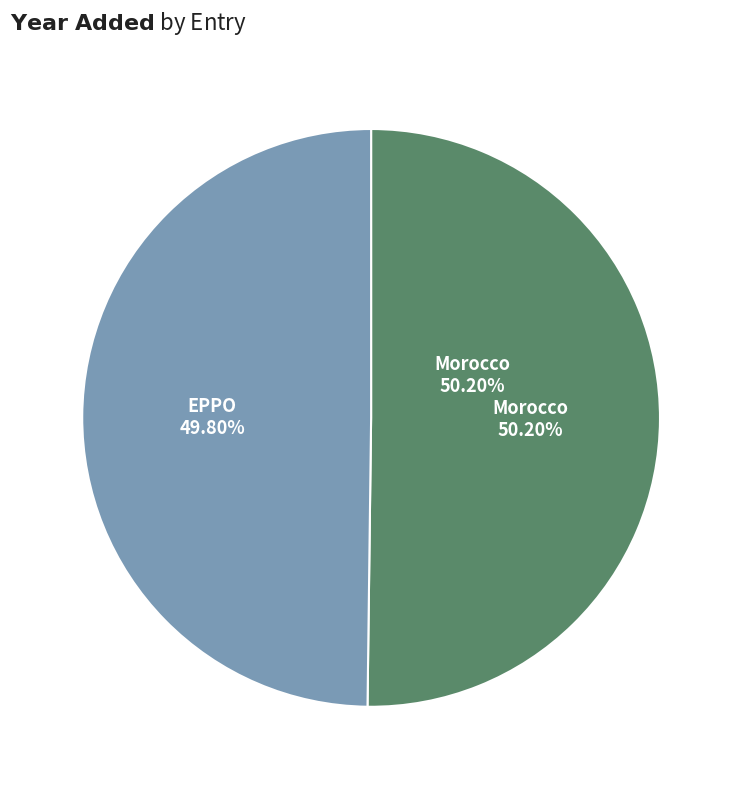

Does any single category account for the majority?

Yes